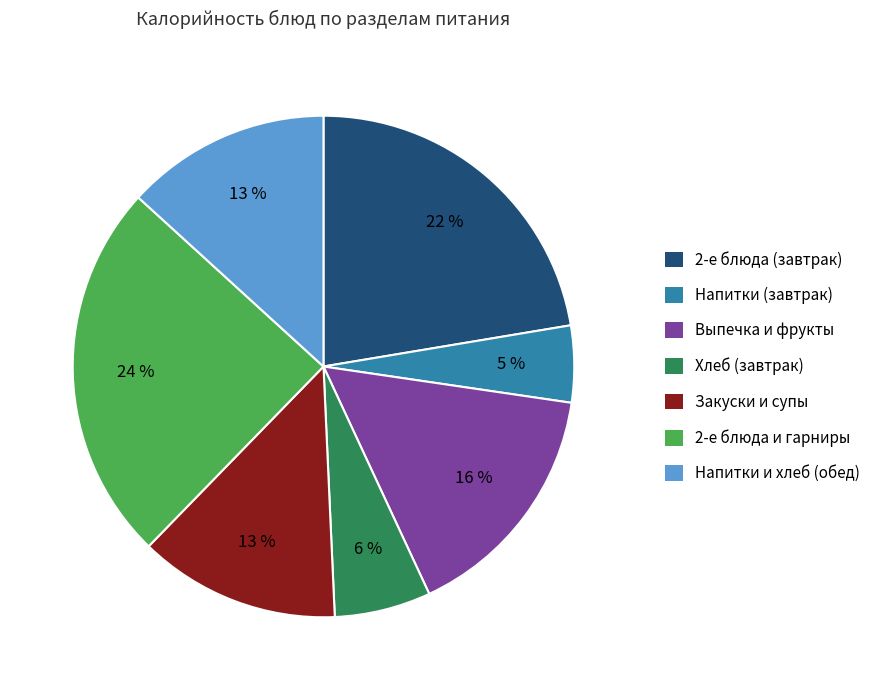

What is the ratio of the value at 2-е блюда (завтрак) to the value at Выпечка и фрукты?

1.4